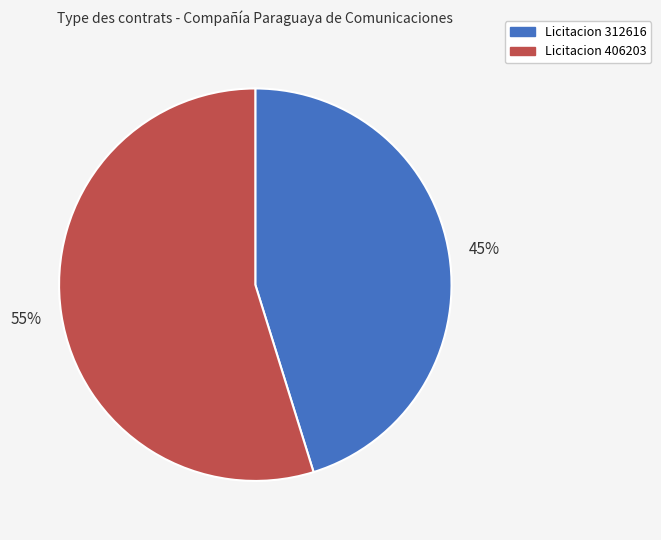

Do Licitacion 406203 and Licitacion 312616 together represent more than half of the pie?

Yes